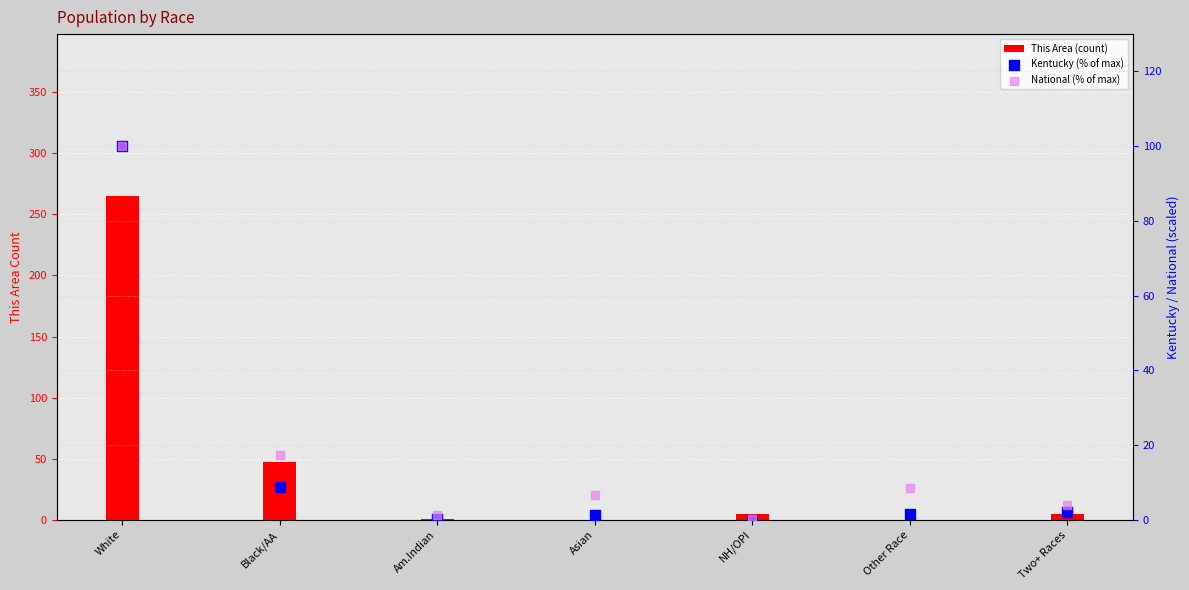

At how many categories does at least one series exceed 9?

2